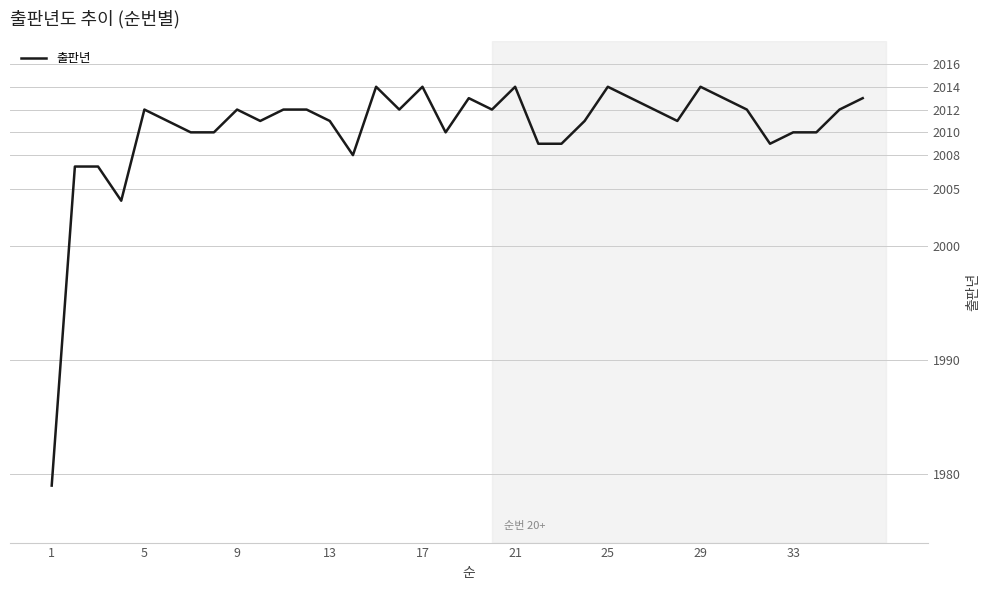

What is the difference between the maximum and minimum values?

35